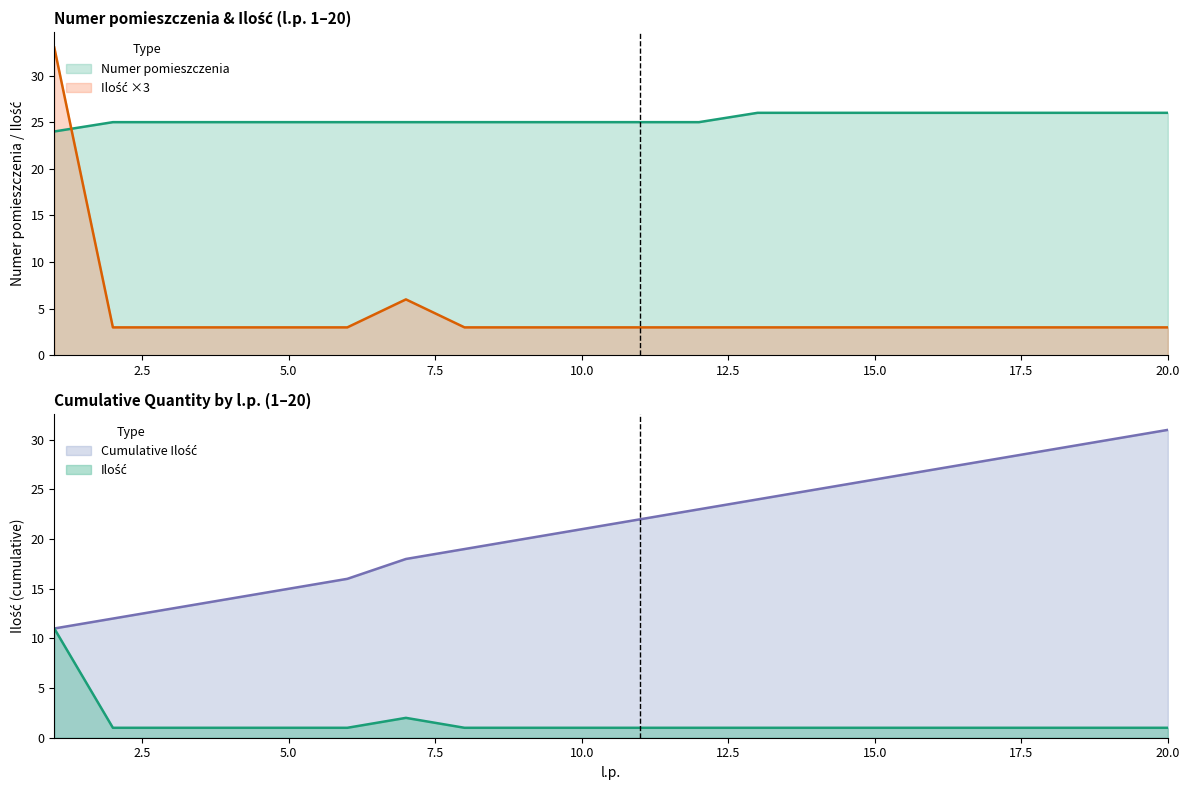

True or false: Ilość ×3 and Numer pomieszczenia intersect in this chart.

True